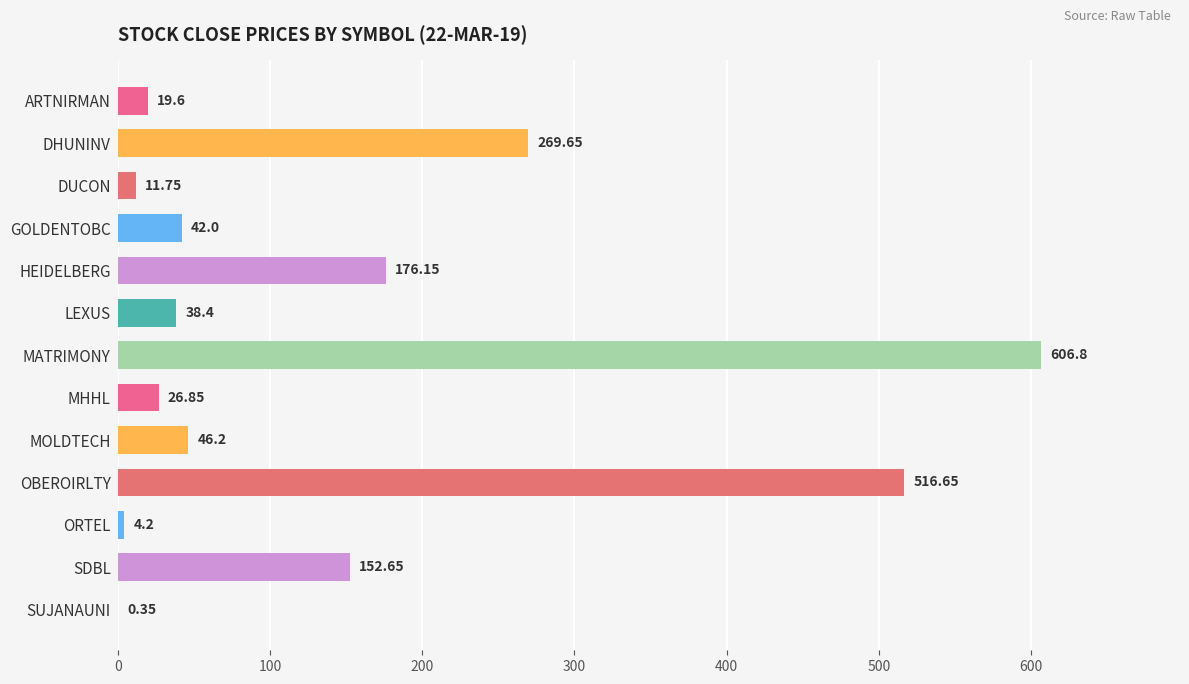

Which has a higher value, OBEROIRLTY or DHUNINV?

OBEROIRLTY